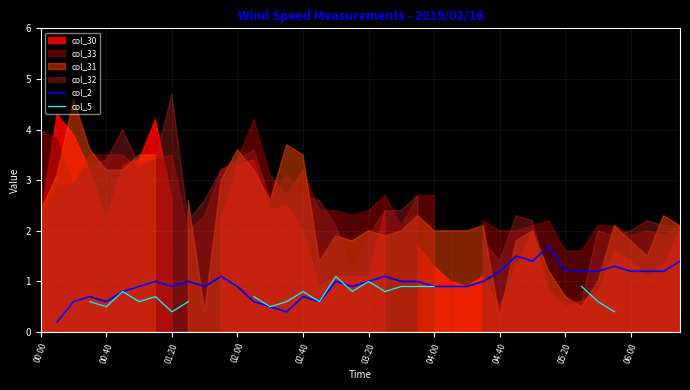

Which series changed the most between 18 and 23?

col_5